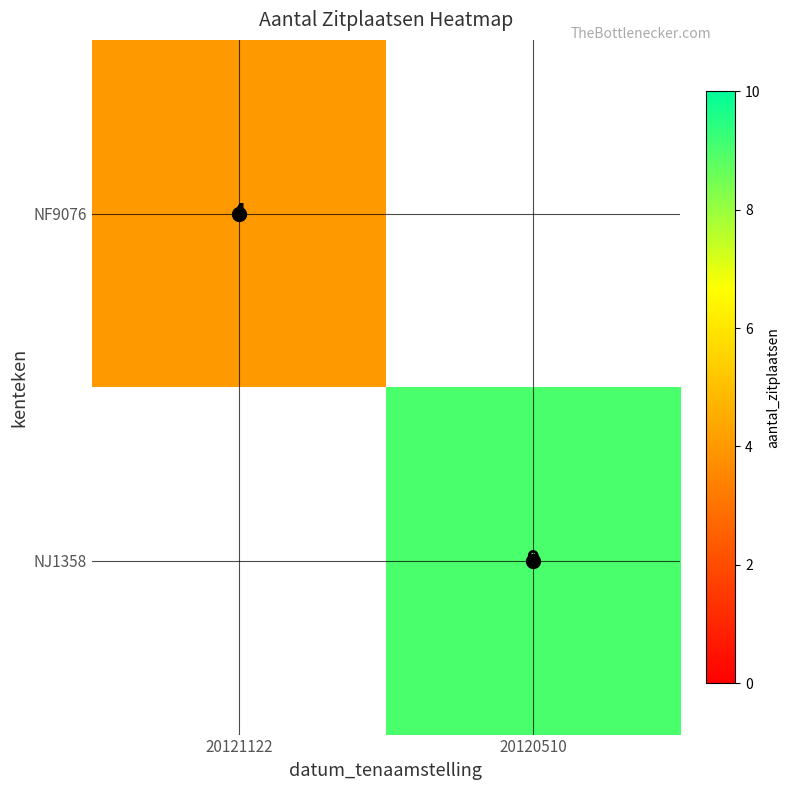

At how many categories does at least one series exceed 6?

1